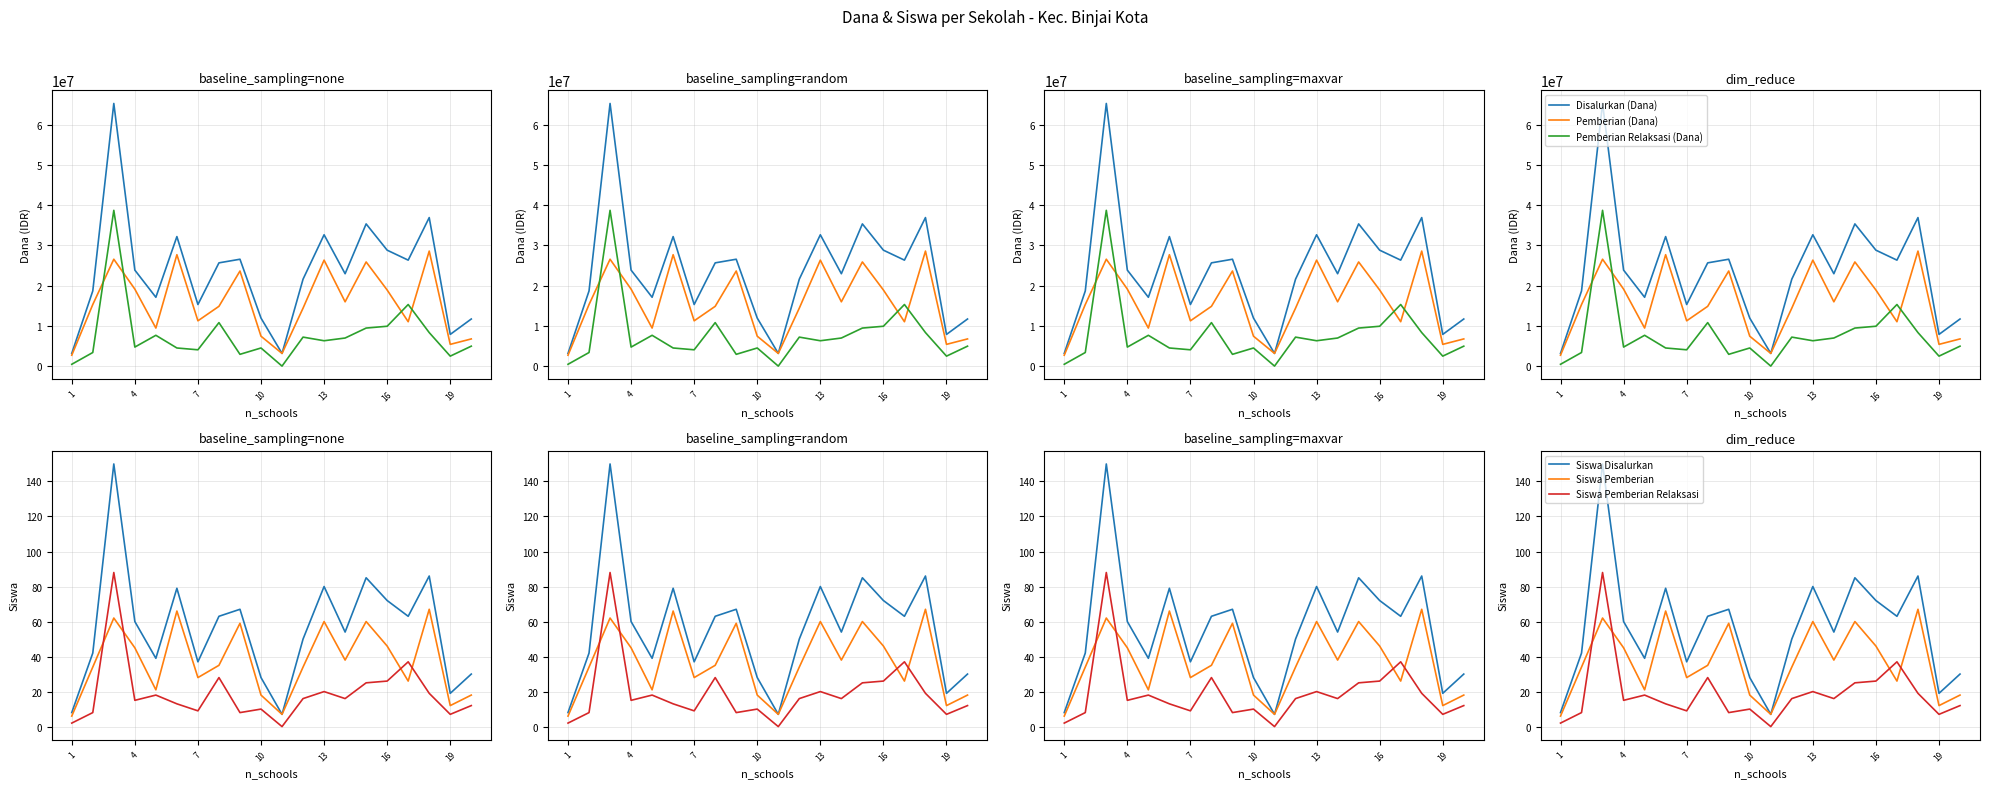

How many data points in Siswa Pemberian Relaksasi are above 16?

8